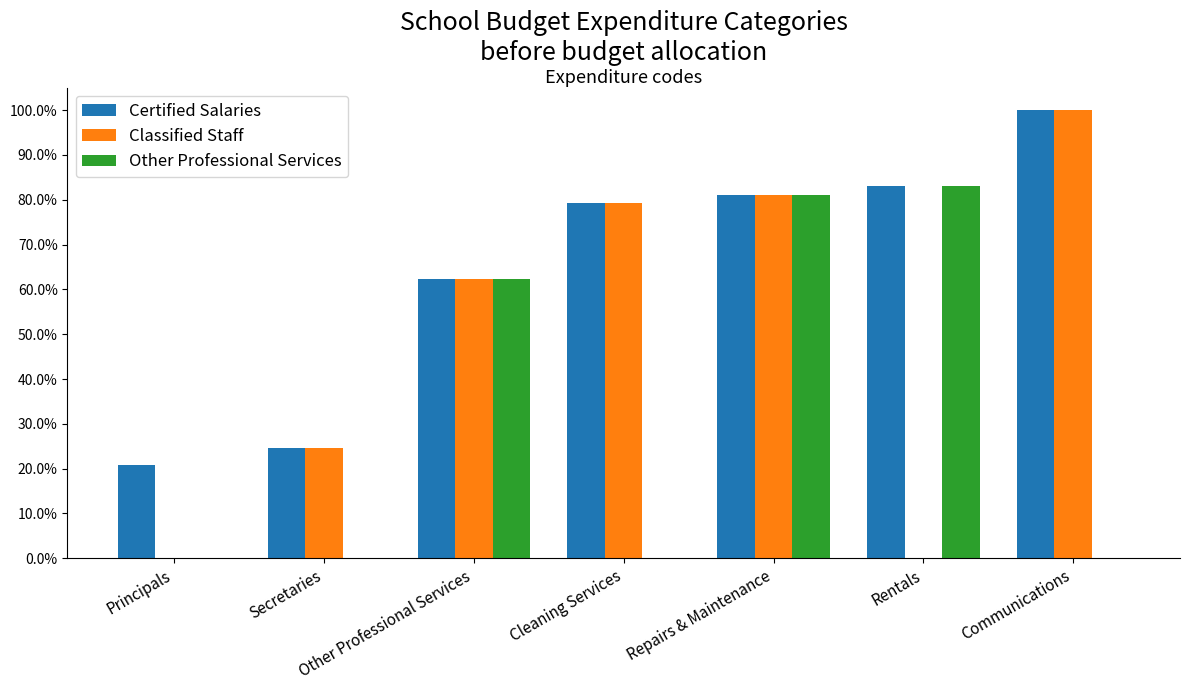

Reading left to right, list all the values displayed in this chart.

Certified Salaries: Principals=0.2	Secretaries=0.2	Other Professional Services=0.6	Cleaning Services=0.8	Repairs & Maintenance=0.8	Rentals=0.8	Communications=1.0
Classified Staff: Principals=0.0	Secretaries=0.2	Other Professional Services=0.6	Cleaning Services=0.8	Repairs & Maintenance=0.8	Rentals=0.0	Communications=1.0
Other Professional Services: Principals=0.0	Secretaries=0.0	Other Professional Services=0.6	Cleaning Services=0.0	Repairs & Maintenance=0.8	Rentals=0.8	Communications=0.0